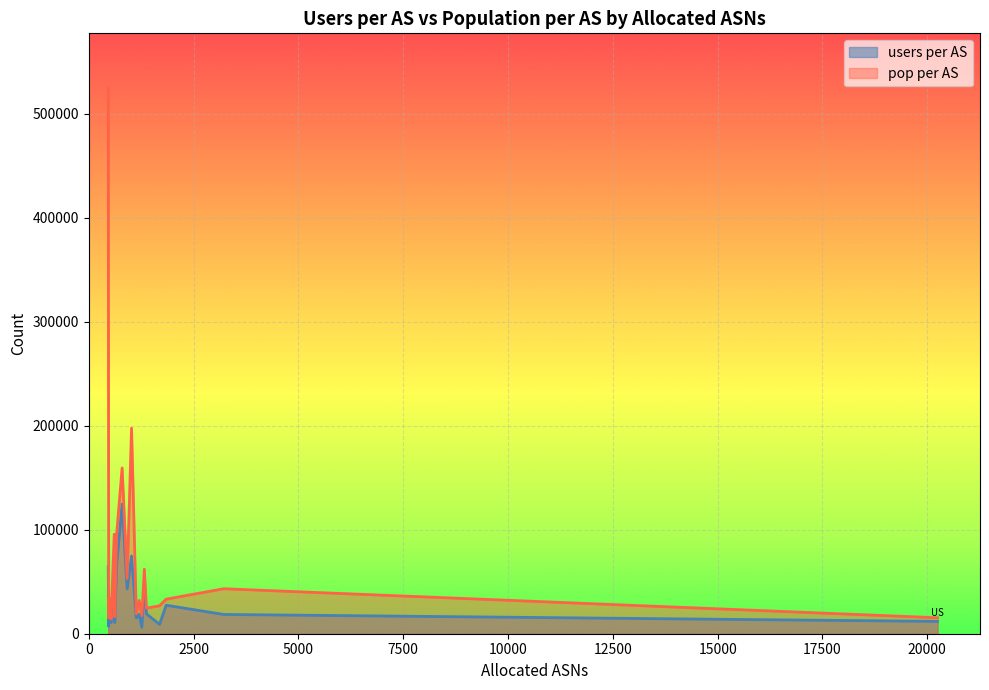

In pop per AS, how many points are lower than both neighbors (excluding endpoints)?

7